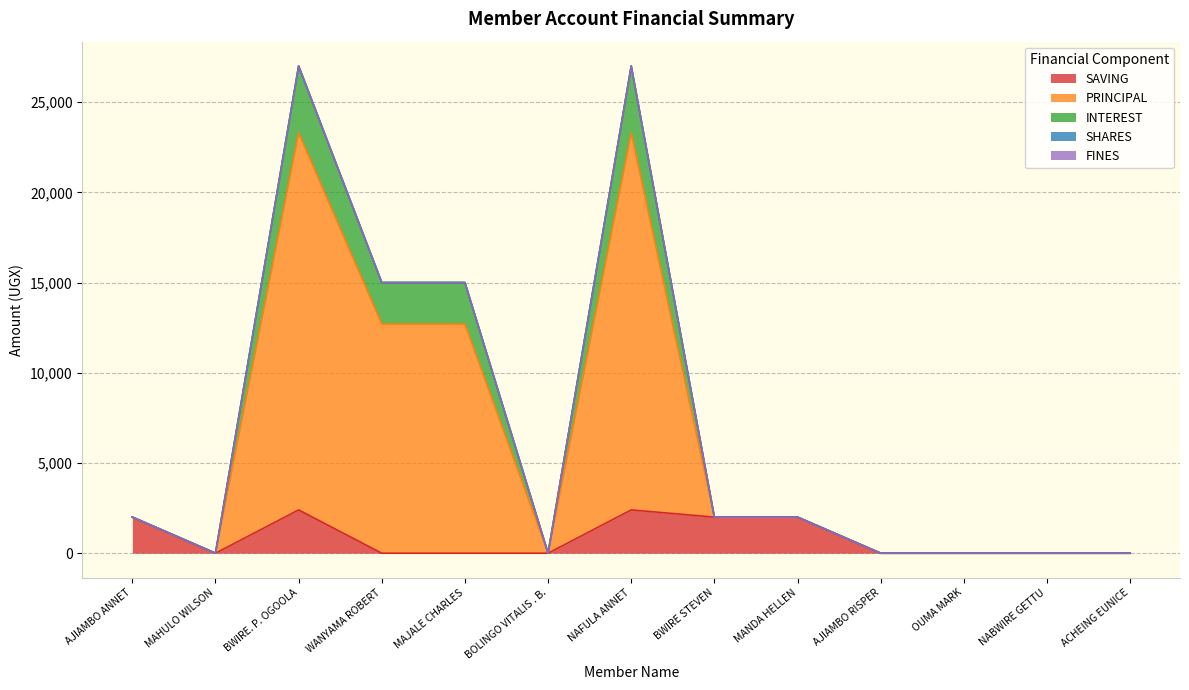

True or false: INTEREST and PRINCIPAL intersect in this chart.

False